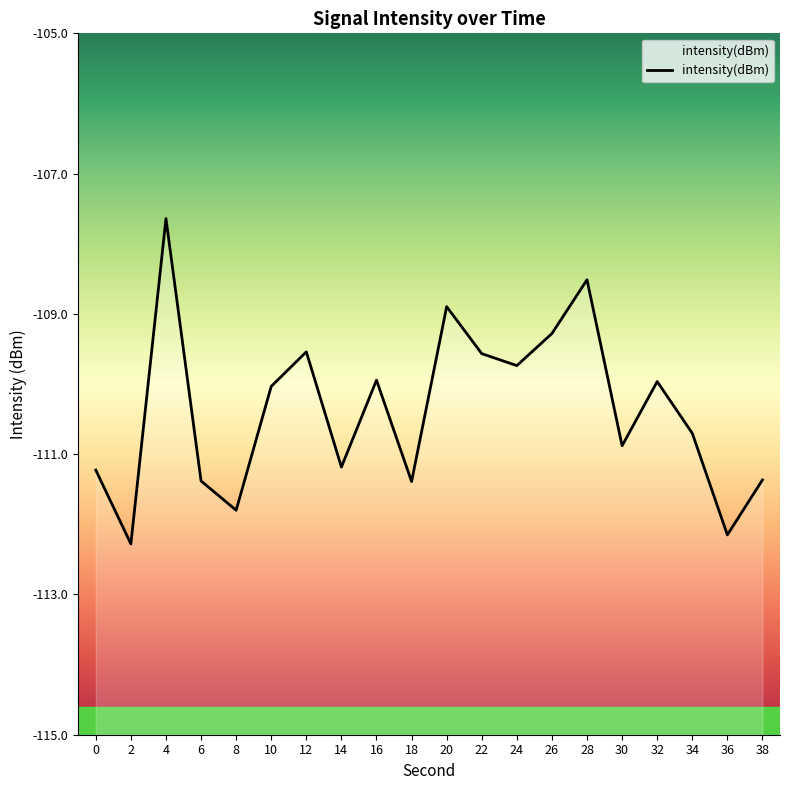

Where is the first local minimum?

2